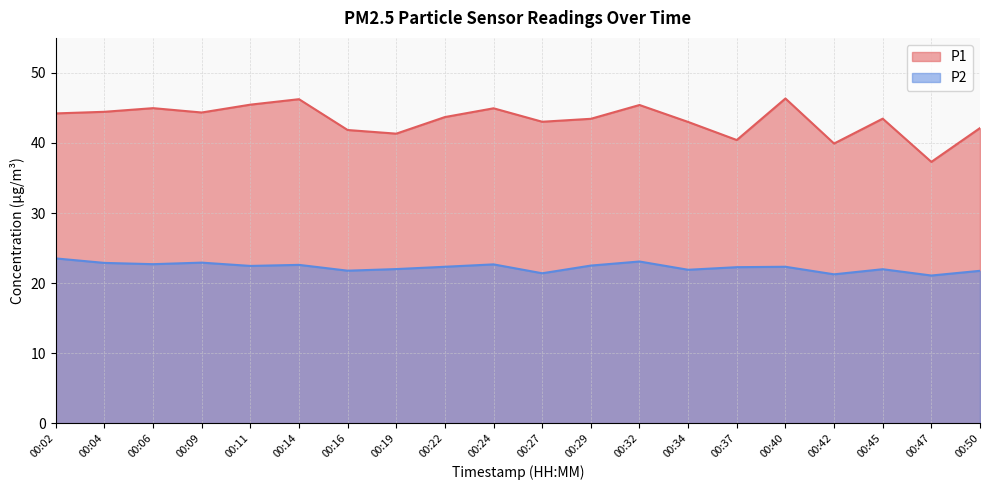

What is the approximate value of P2 at 00:09?

22.9